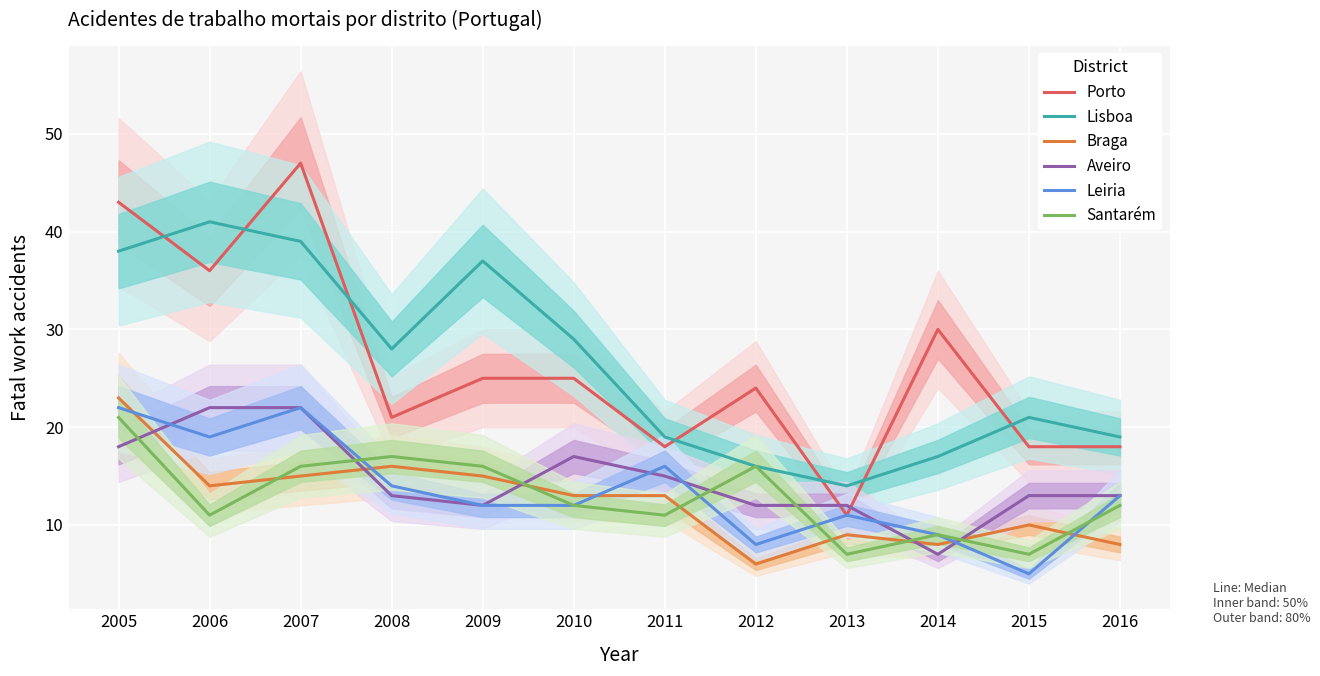

At which label does Lisboa reach its peak?

2006